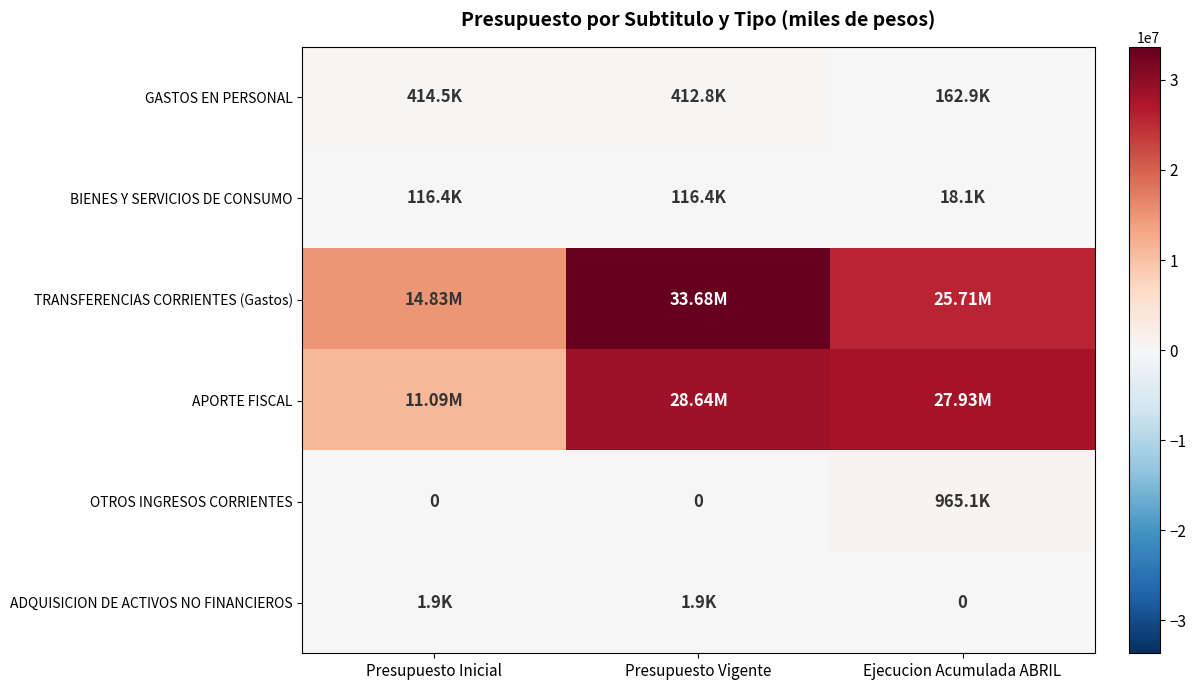

Which series has the largest total across all categories?

TRANSFERENCIAS CORRIENTES (Gastos)